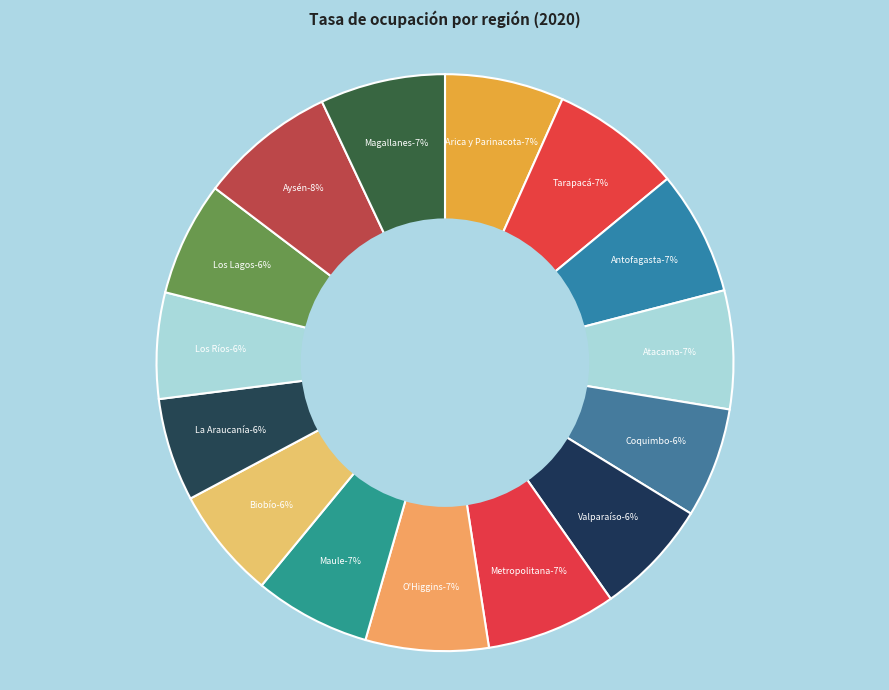

True or false: Antofagasta accounts for 14% of the total.

False